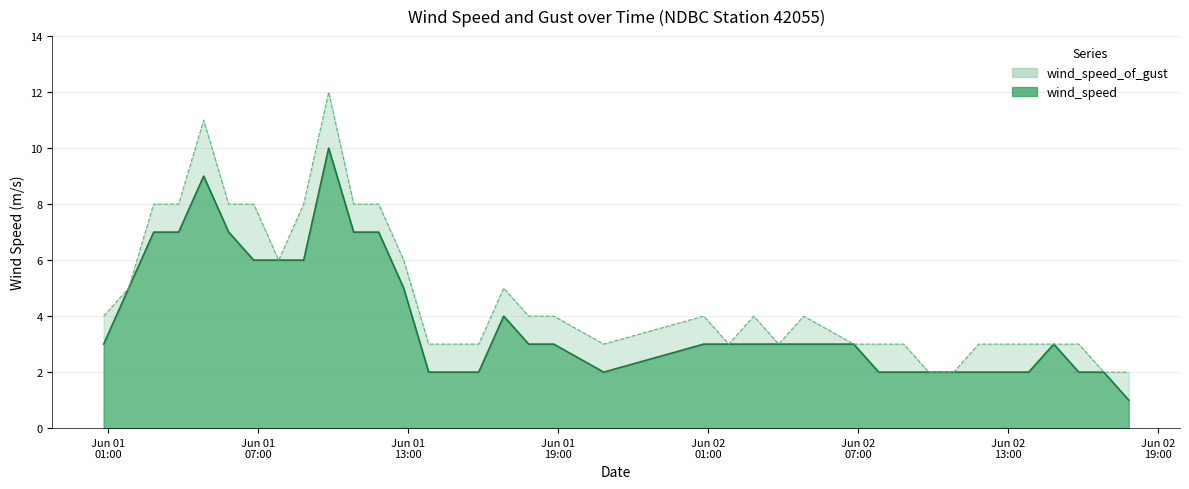

True or false: wind_speed_of_gust and wind_speed cross at least once.

False